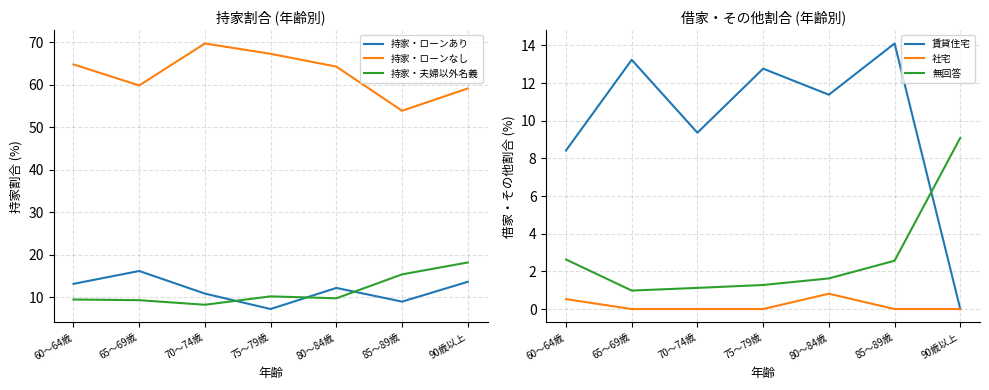

True or false: 社宅 has a value of 0.5 at 60～64歳.

True